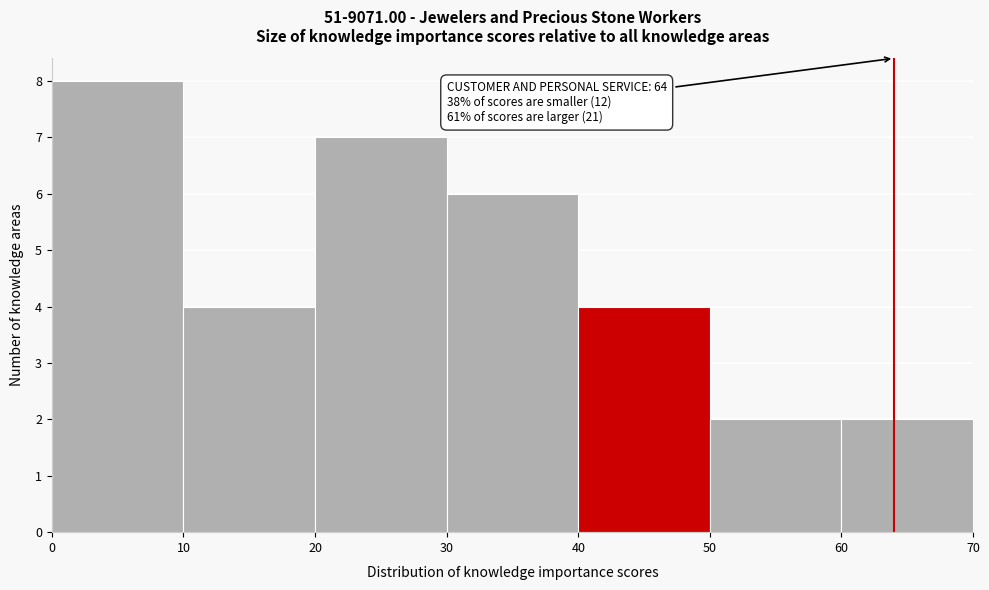

Over which range of the x-axis is the bar tallest?

0 to 10